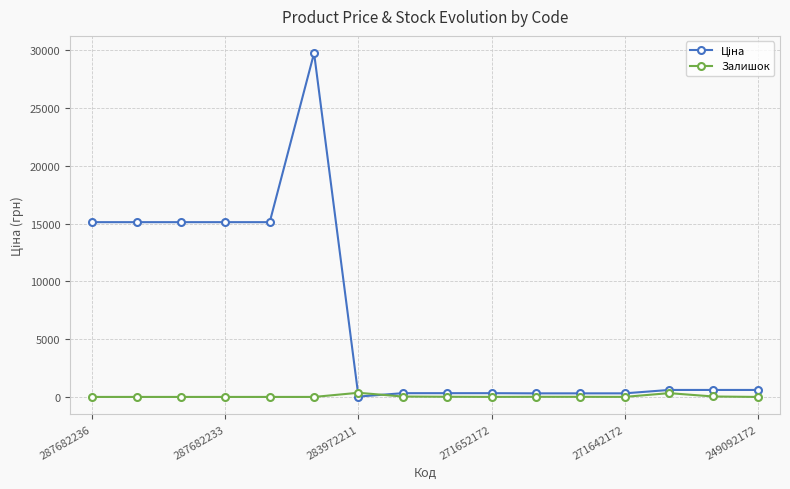

How many lines are shown in the chart?

2